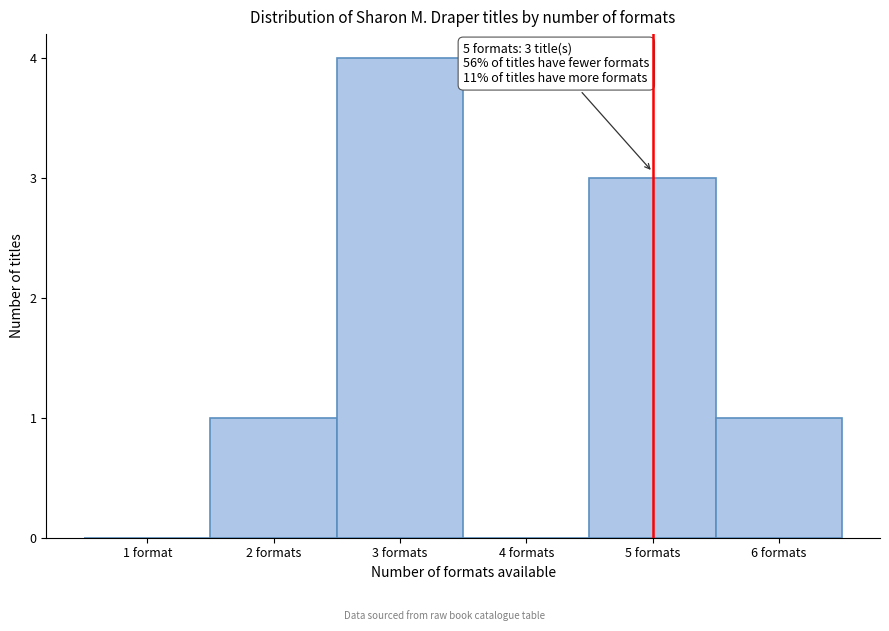

Reading right to left, what are all the values shown in this chart?

6 formats=1	5 formats=3	4 formats=0	3 formats=4	2 formats=1	1 format=0